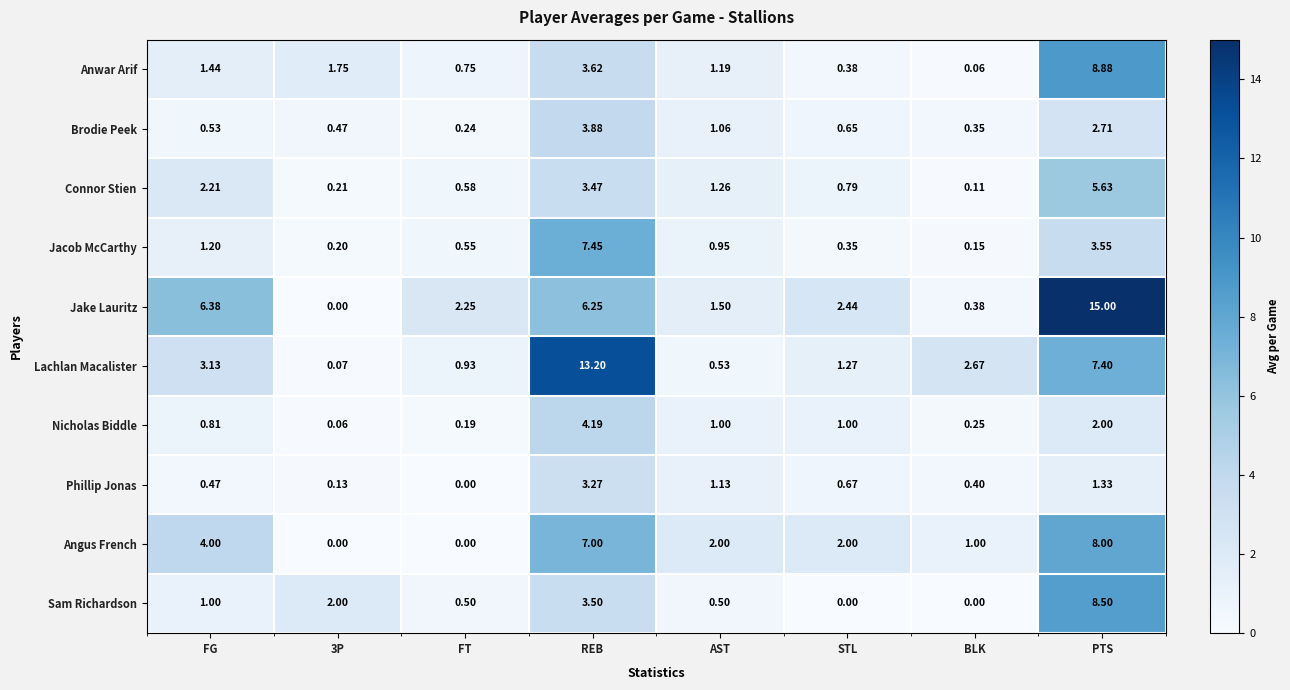

Where is Anwar Arif nearest to the value 4?

REB